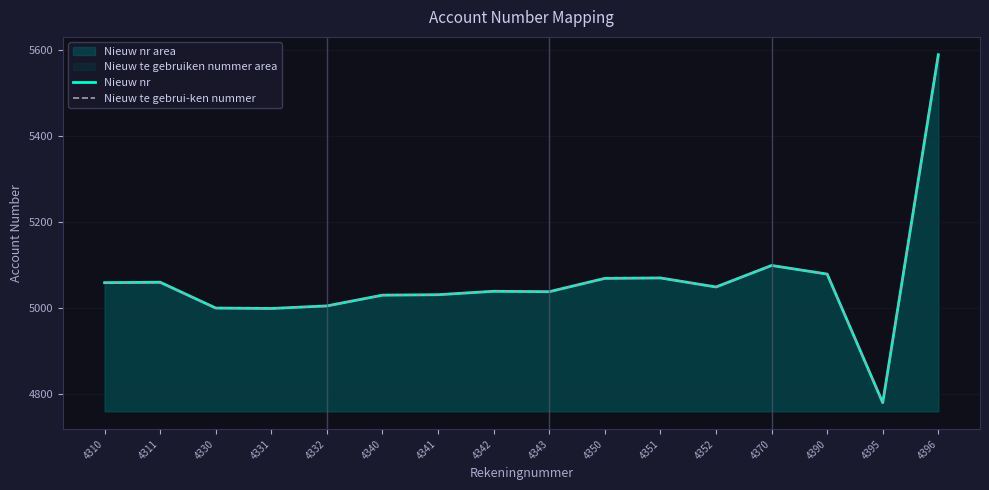

Between 4370 and 4390, which is larger?

4370